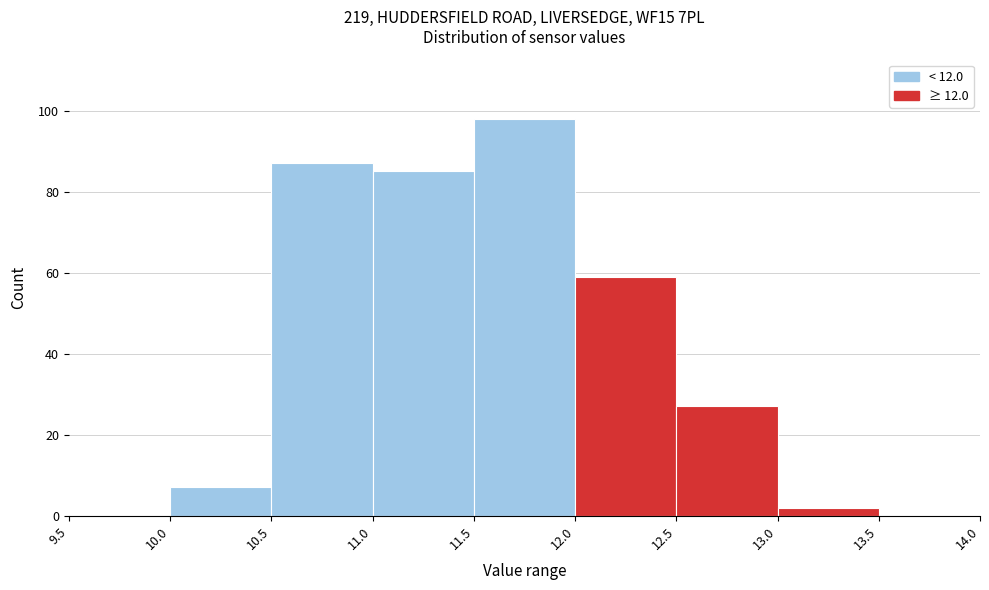

What is the height of the bar covering 12.5 to 13.0 on the x-axis? The values are not printed on the chart, so give them approximately, as read against the axis.

28